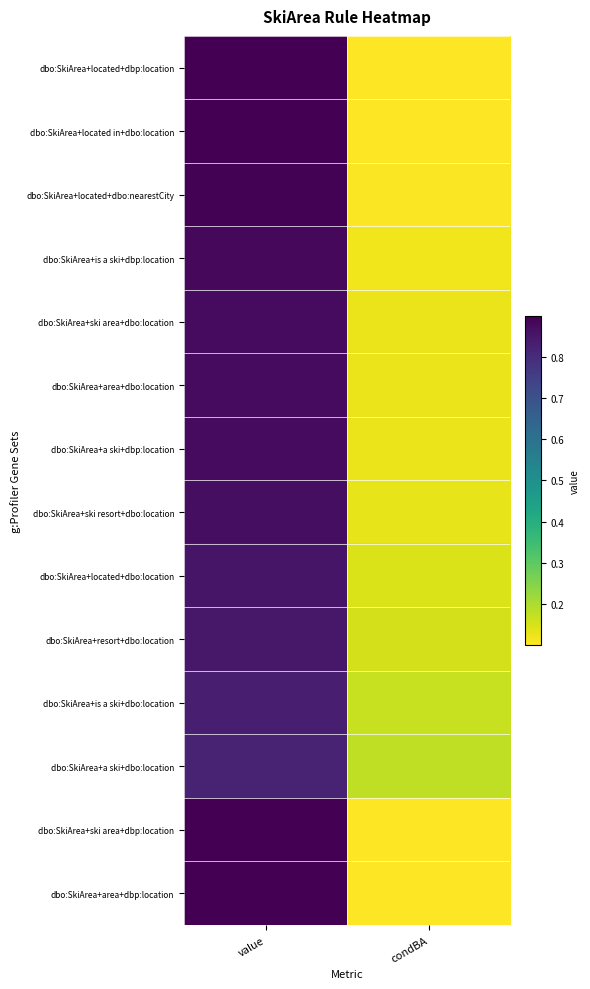

How many categories are shown in the chart?

2